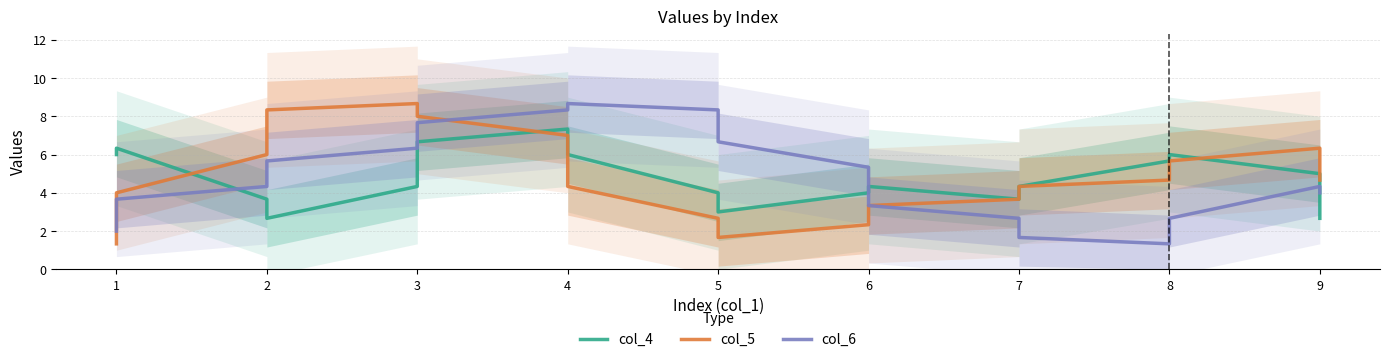

At which label does col_5 first exceed 4?

2